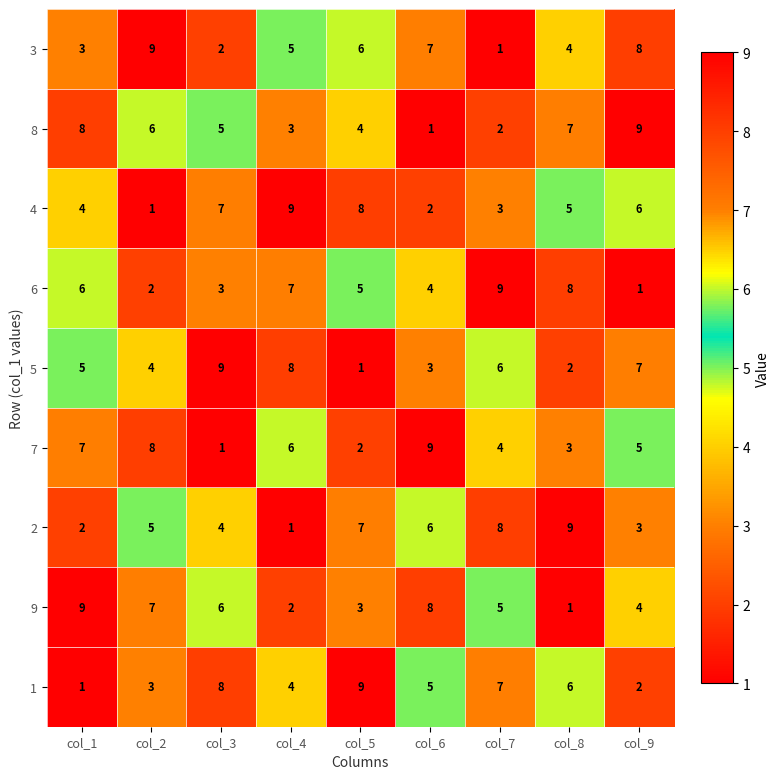

True or false: 2 has a value of 2 at col_2.

False